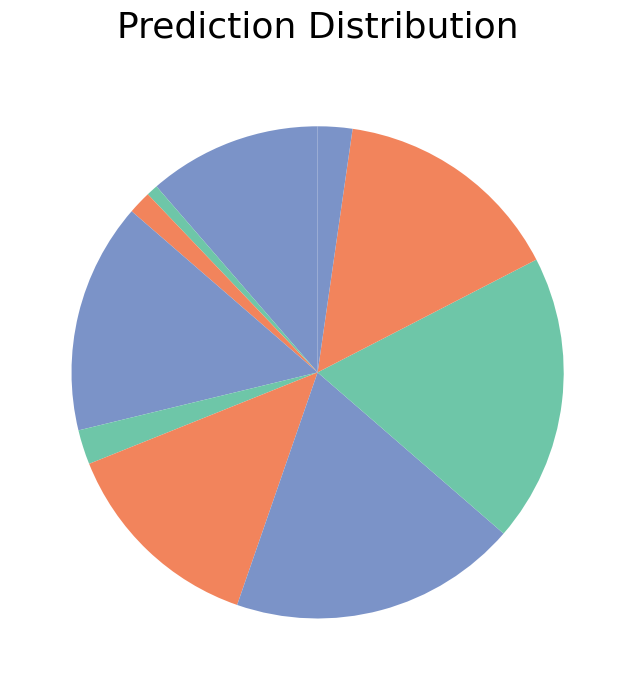

Count the number of slices in the pie.

10